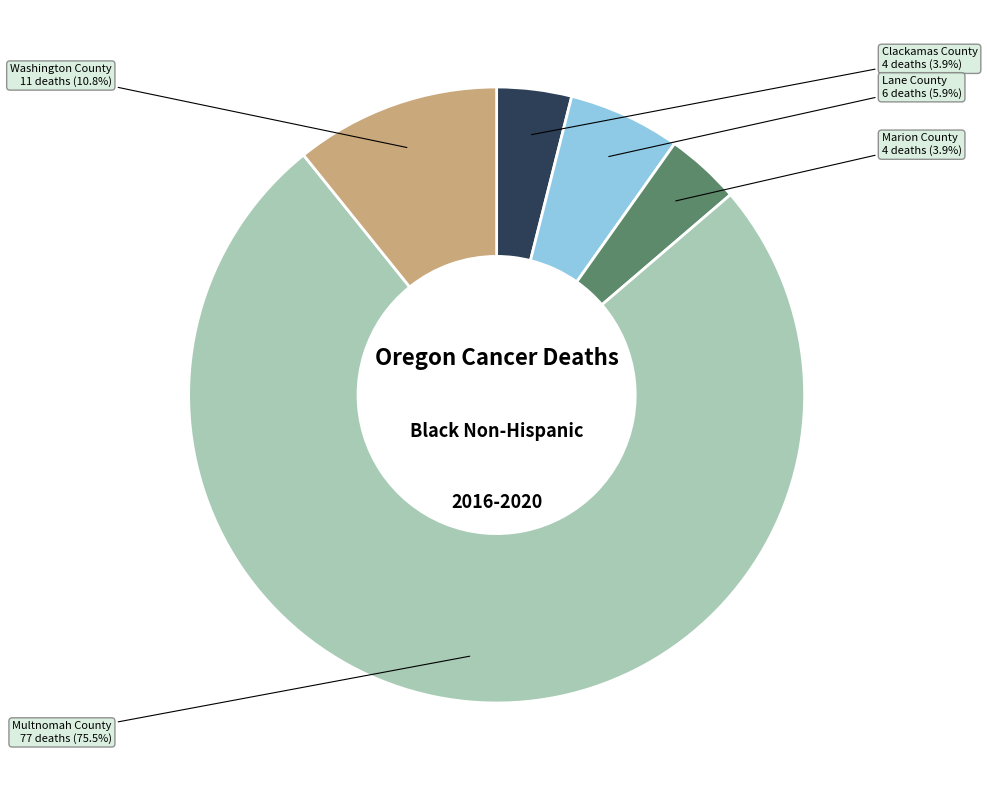

Is there a majority slice in this chart?

Yes